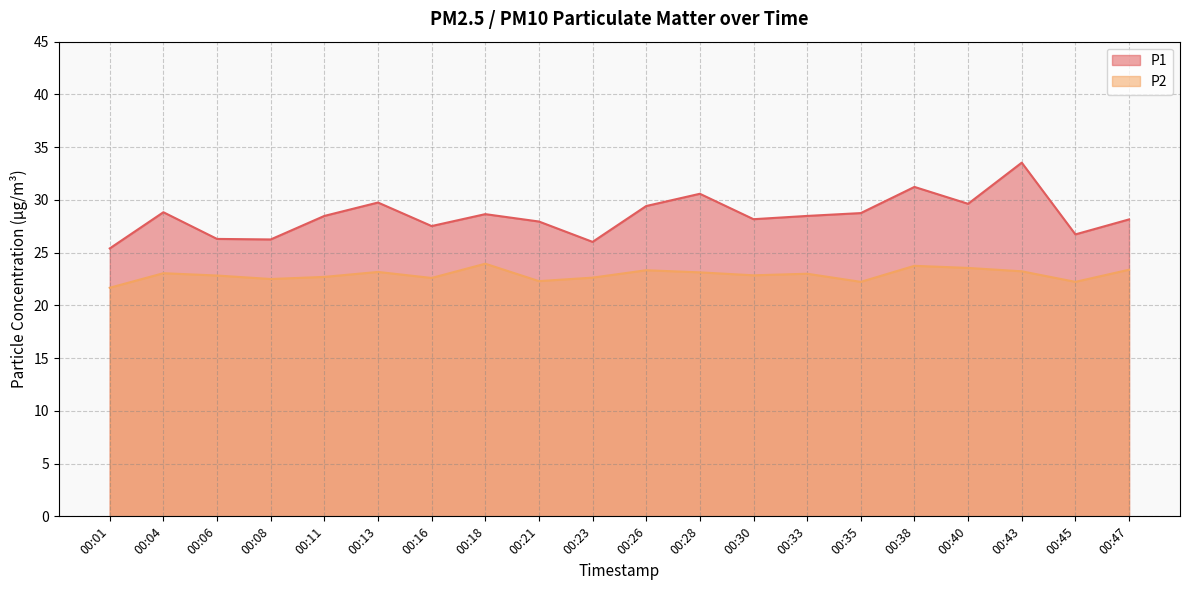

The P2 series shows 7.3 at 00:47. True or false?

False